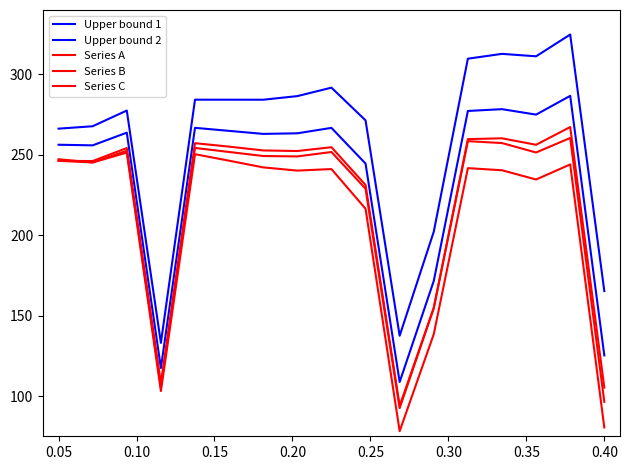

What is the maximum value shown in the chart?

324.7